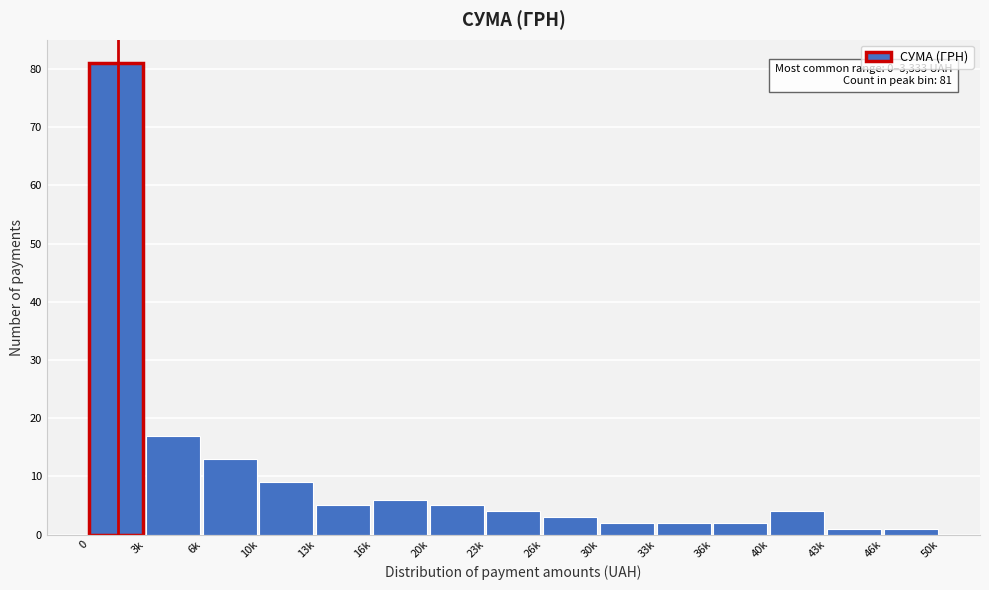

Reading left to right, what are all the values shown in this chart?

81	17	13	9	5	6	5	4	3	2	2	2	4	1	1